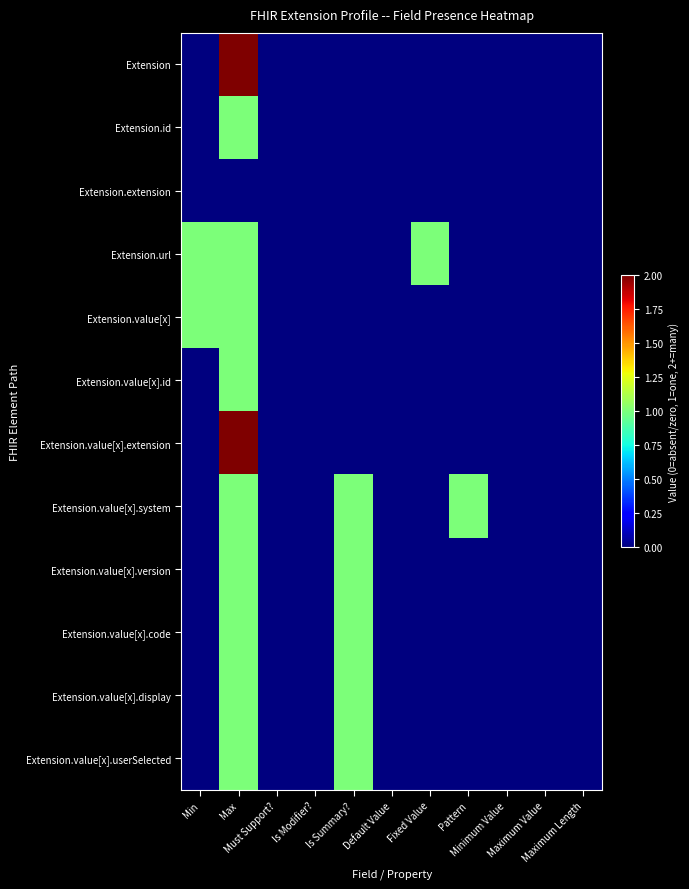

Between Is Summary? and Maximum Value, which is larger?

Is Summary?